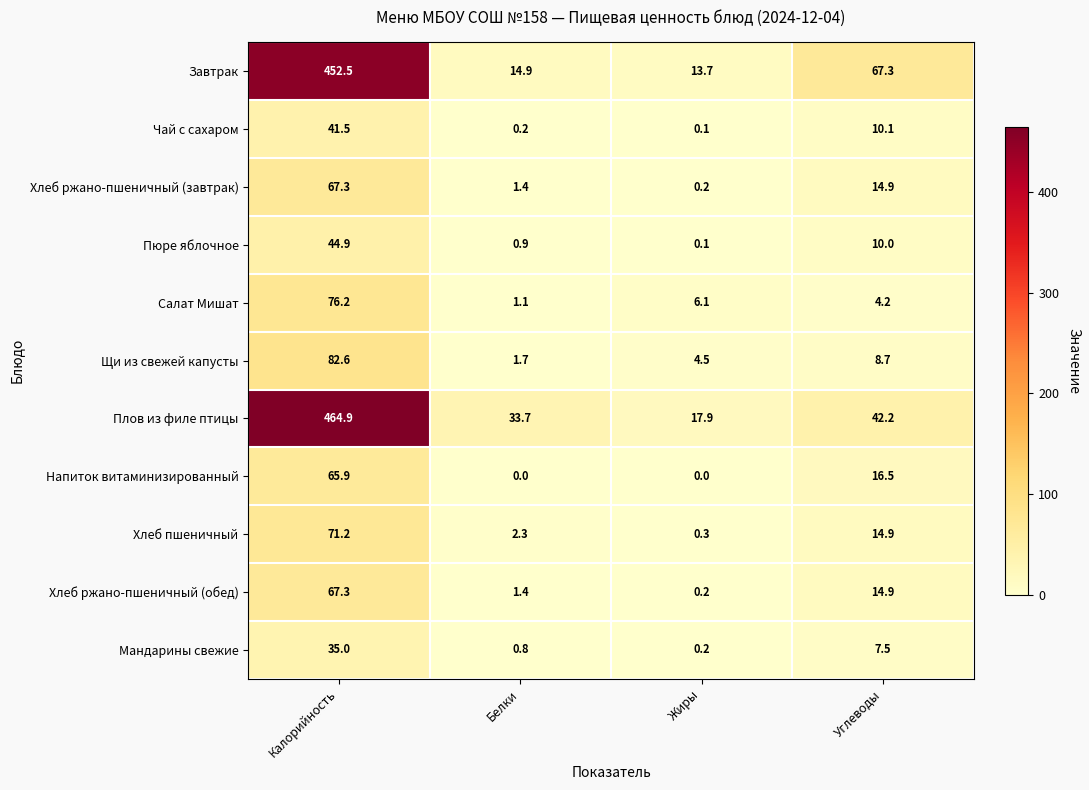

Which series has the widest spread of values?

Плов из филе птицы